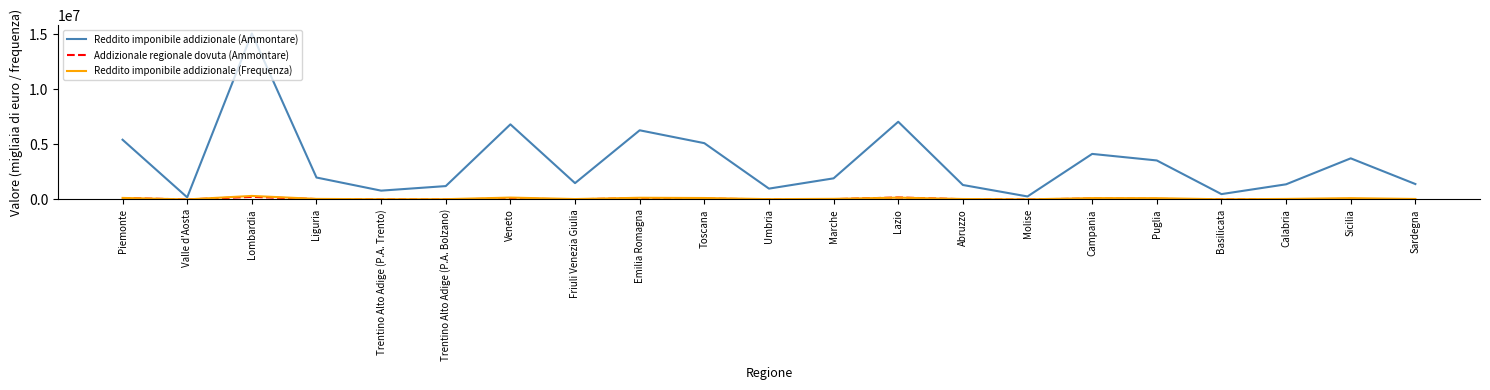

Which category has the highest value across all series?

Lombardia